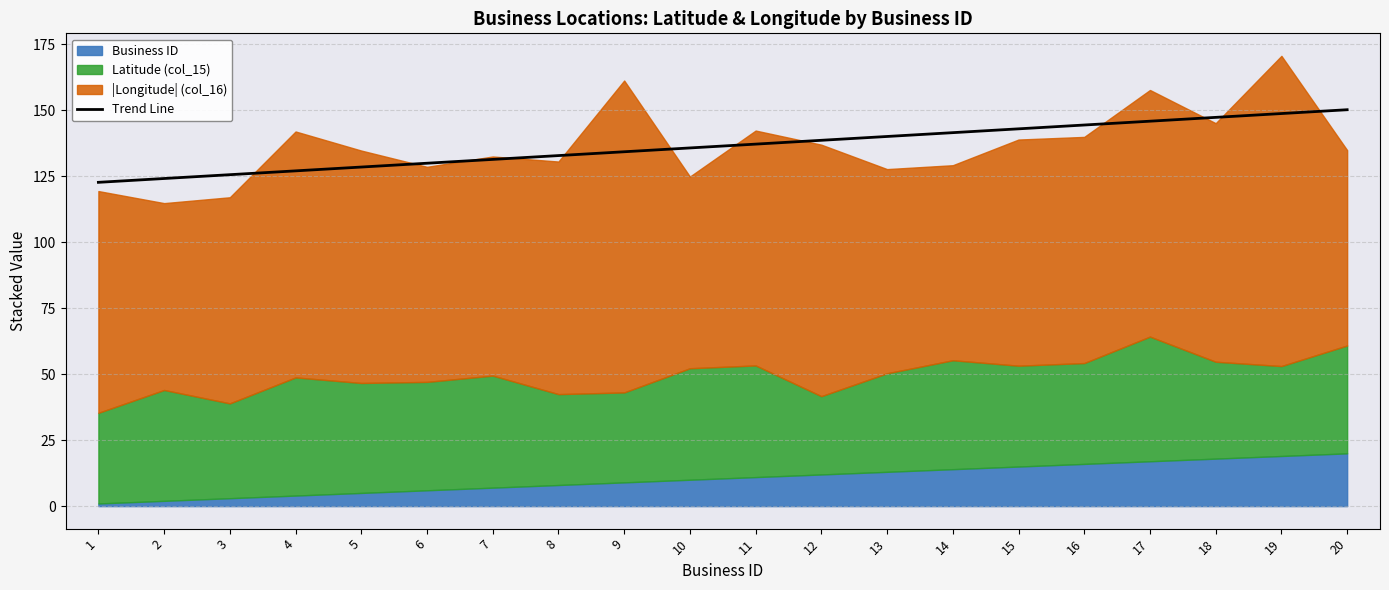

What is the sum of the values at 8 and 2?

257.0